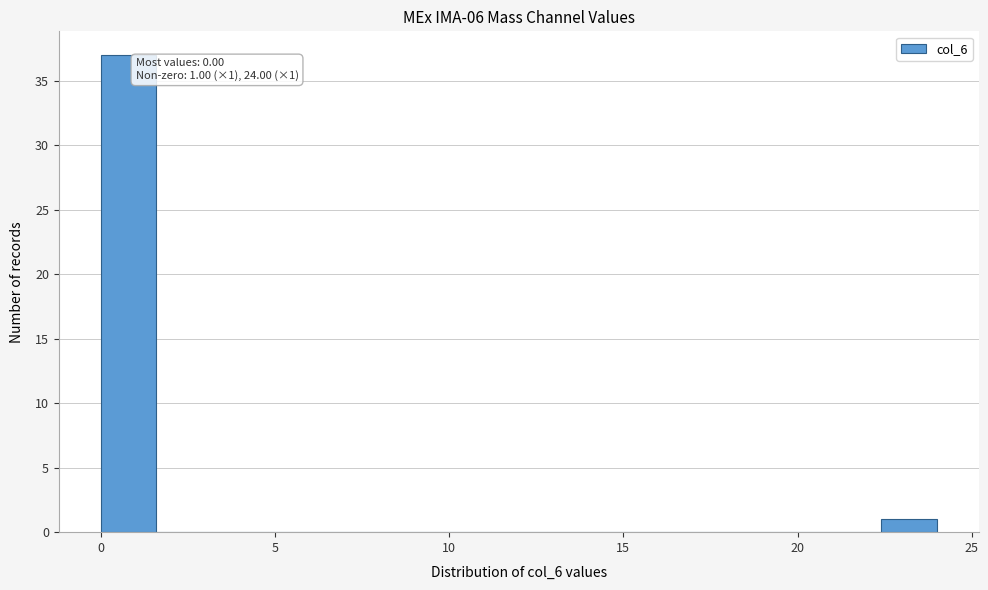

Around what value on the x-axis is the tallest bar? Give the approximate position of its centre, as read against the axis.

1.0